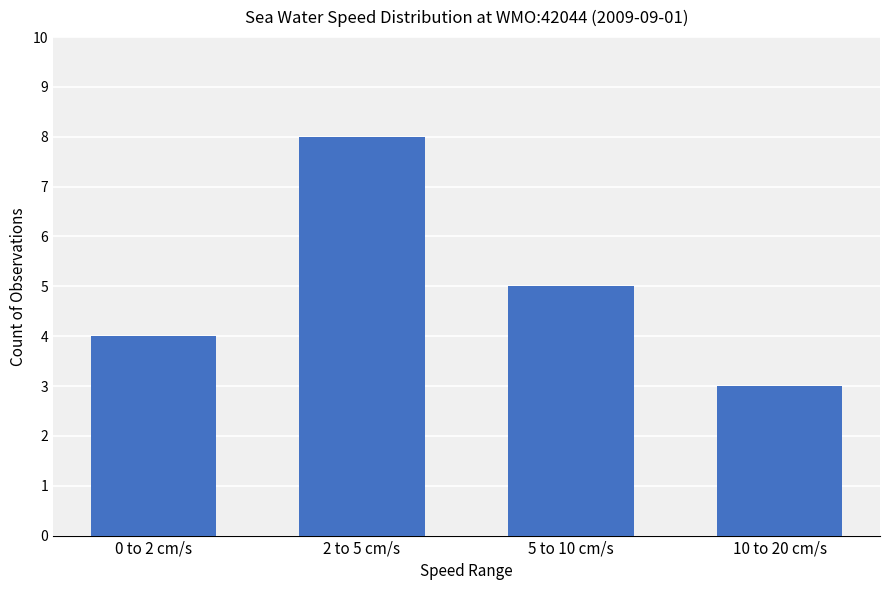

What is the sum of all values?

20